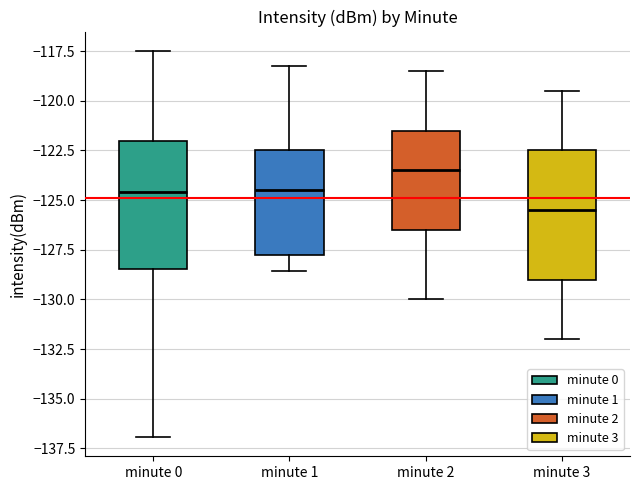

Which box has the lowest median line?

minute 3